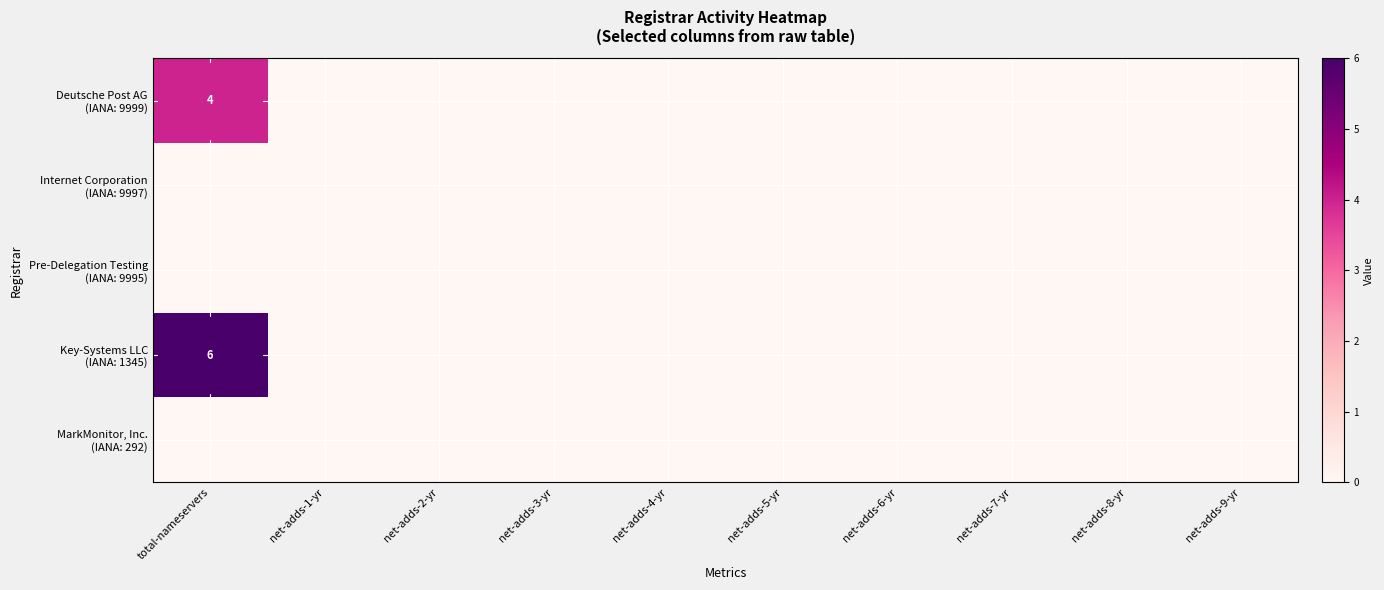

Which series changed the most between net-adds-2-yr and net-adds-5-yr?

MarkMonitor, Inc. (IANA: 292)